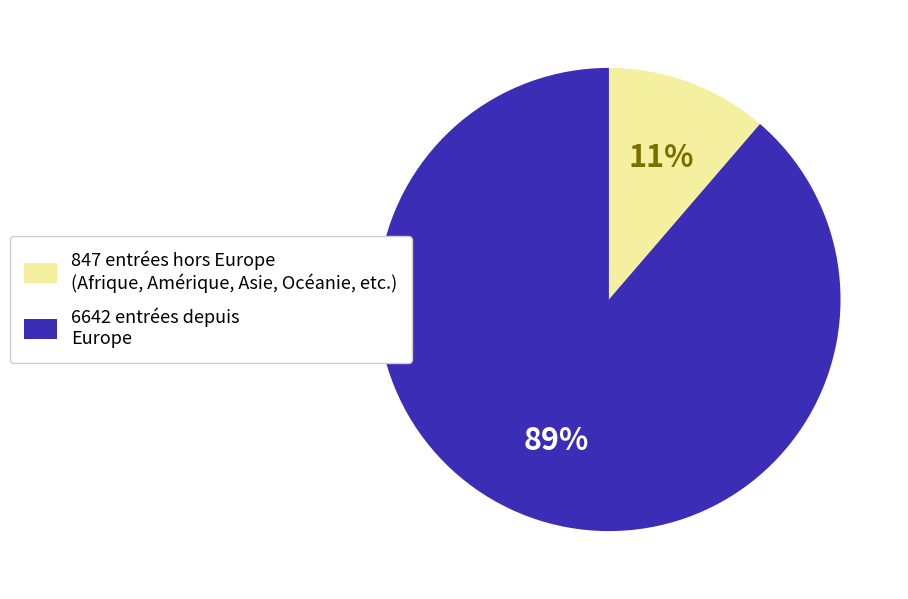

How many slices are in this pie chart?

2